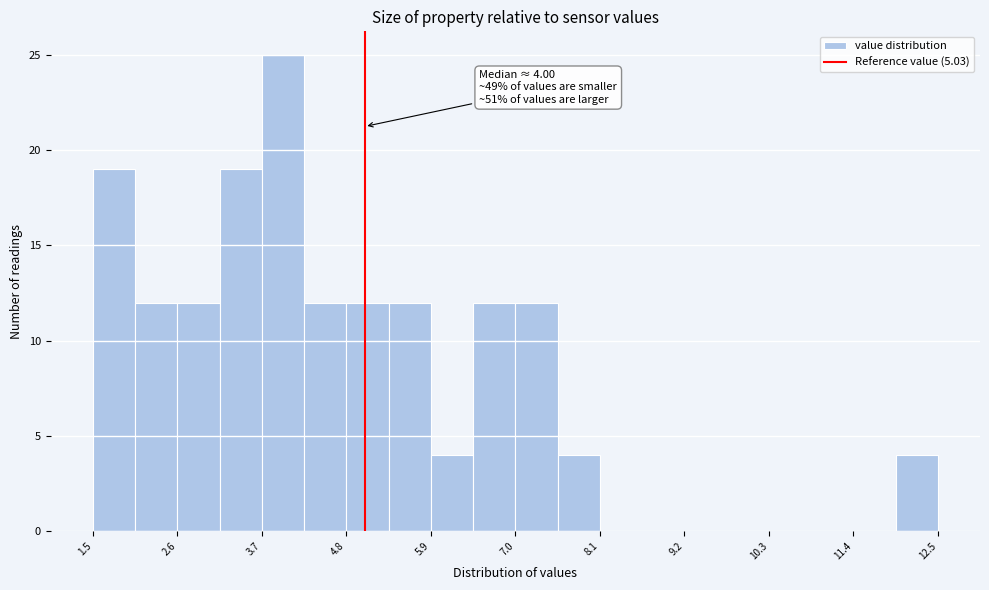

Around what value on the x-axis is the tallest bar? Give the approximate position of its centre, as read against the axis.

4.0